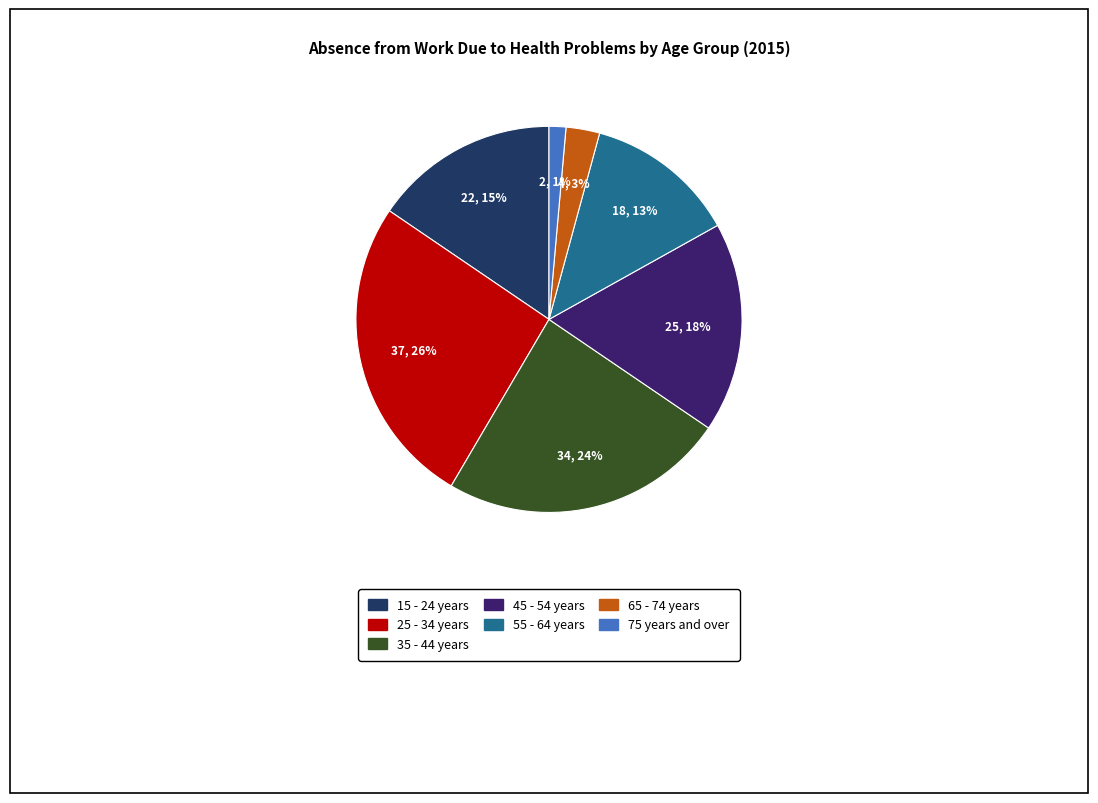

Combined, do 45 - 54 years and 75 years and over account for over 50%?

No